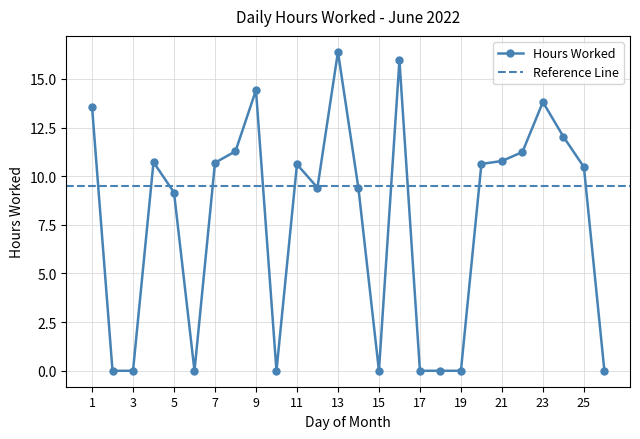

Reading left to right, list all the values displayed in this chart.

13.6	0.0	0.0	10.7	9.2	0.0	10.7	11.3	14.4	0.0	10.6	9.4	16.4	9.4	0.0	15.9	0.0	0.0	0.0	10.6	10.8	11.2	13.8	12.0	10.5	0.0